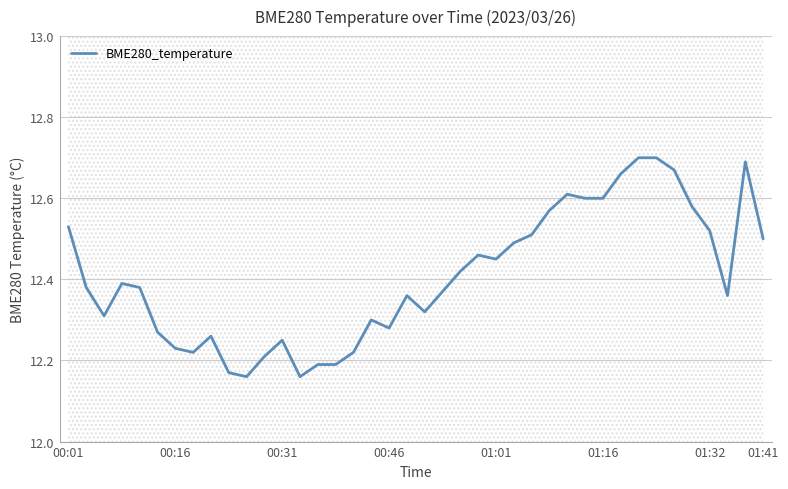

How many lines are shown in the chart?

1